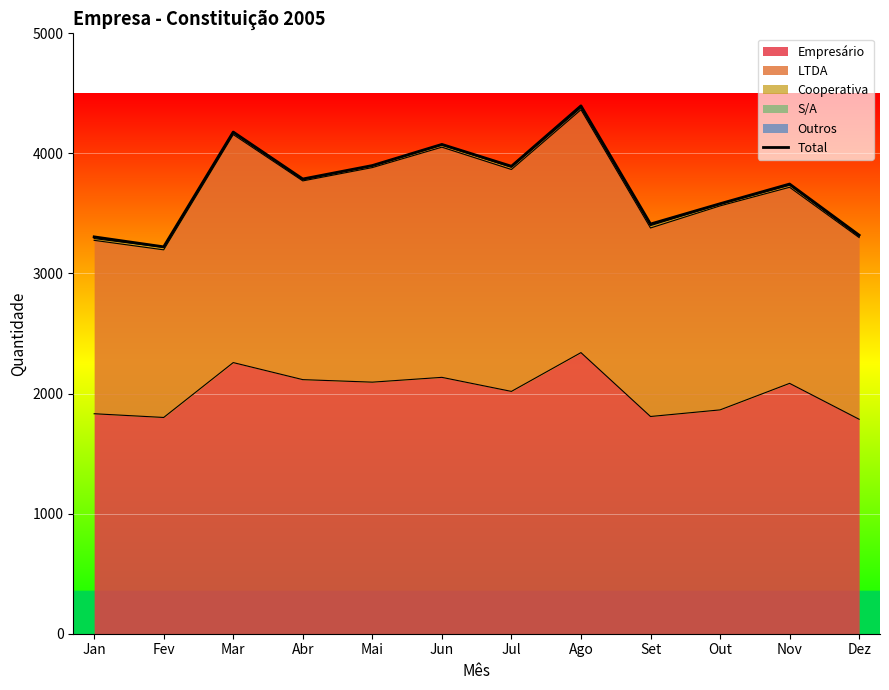

Is it true that Empresário equals 2135 at Jun?

True